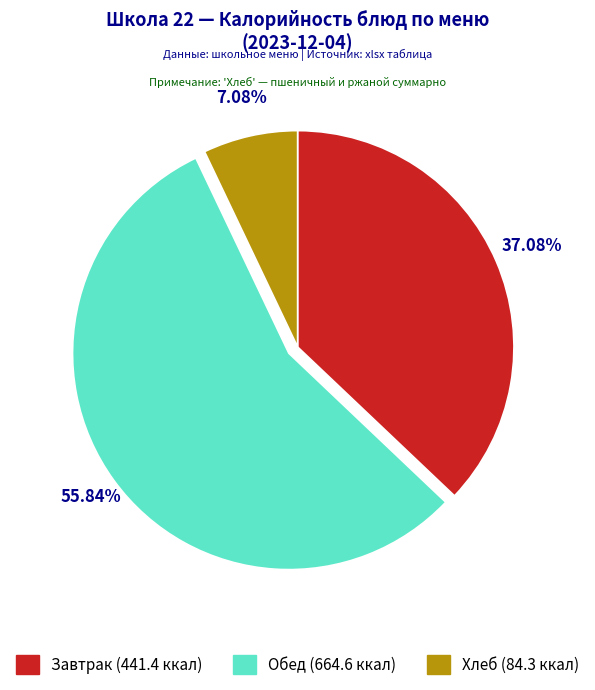

To the nearest percent, what is the difference between the largest and smallest slice percentages?

49%